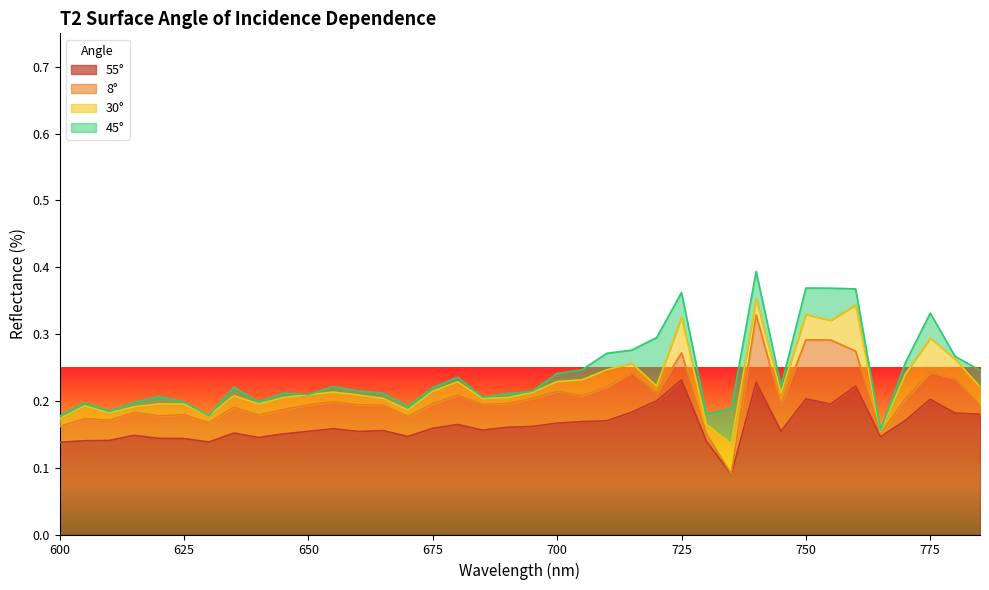

Which series changed the most between 700 and 720?

45°